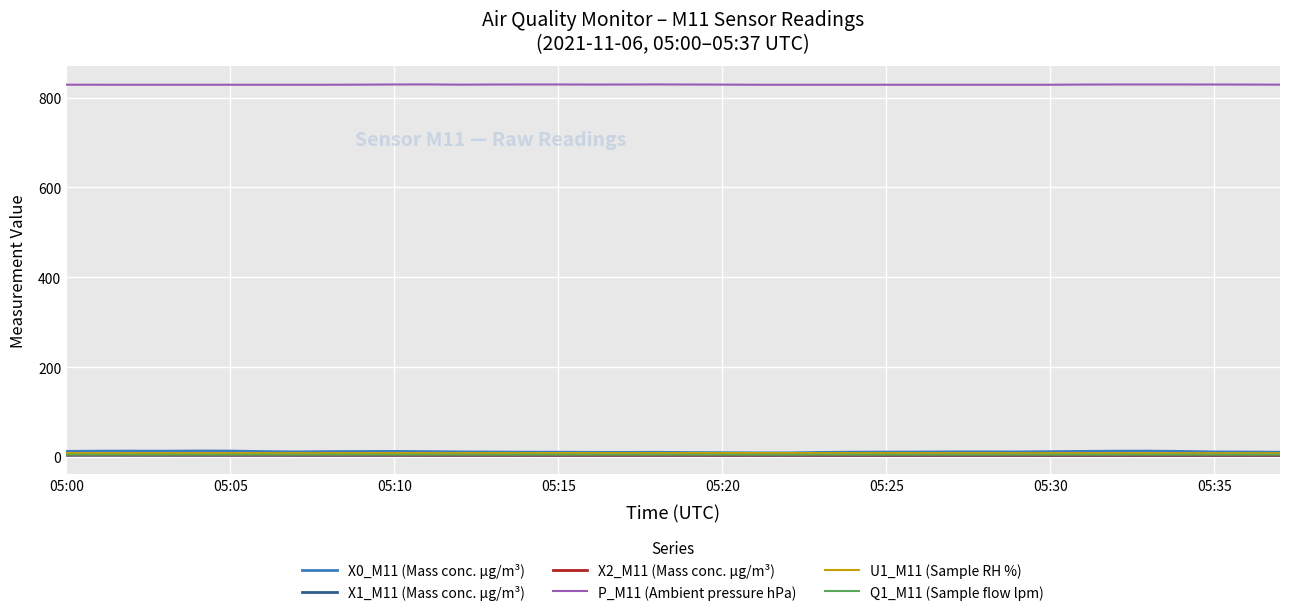

Which series has the largest total across all categories?

P_M11 (Ambient pressure hPa)